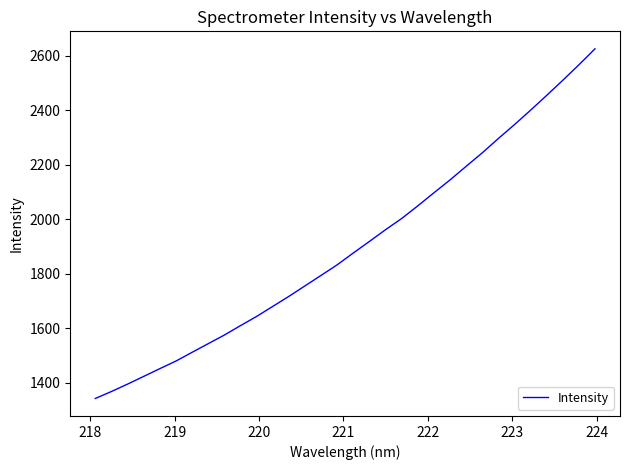

How many values are below 1876?

16